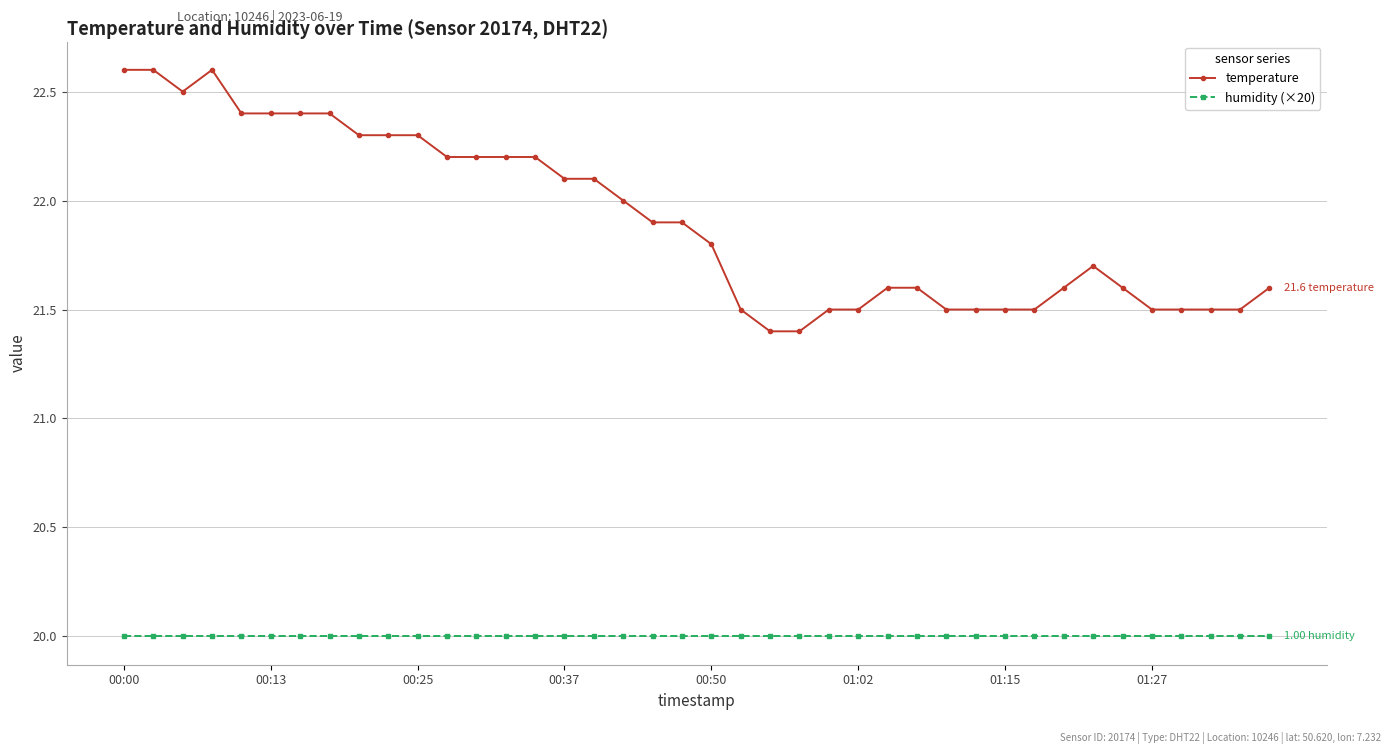

Which series has the widest spread of values?

temperature